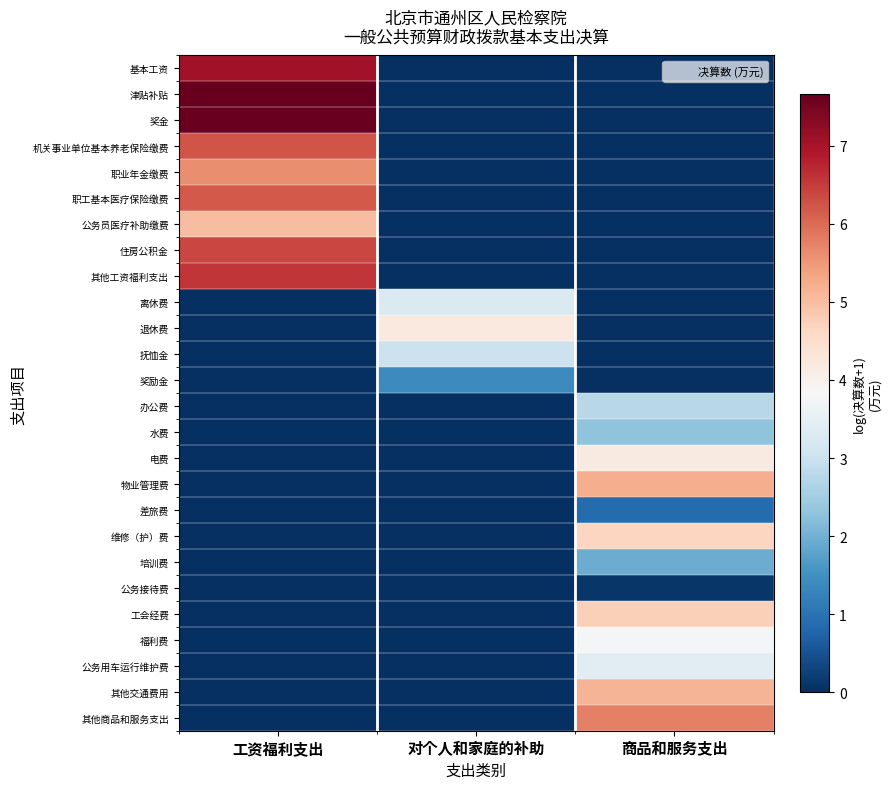

How many distinct data groups are displayed?

26